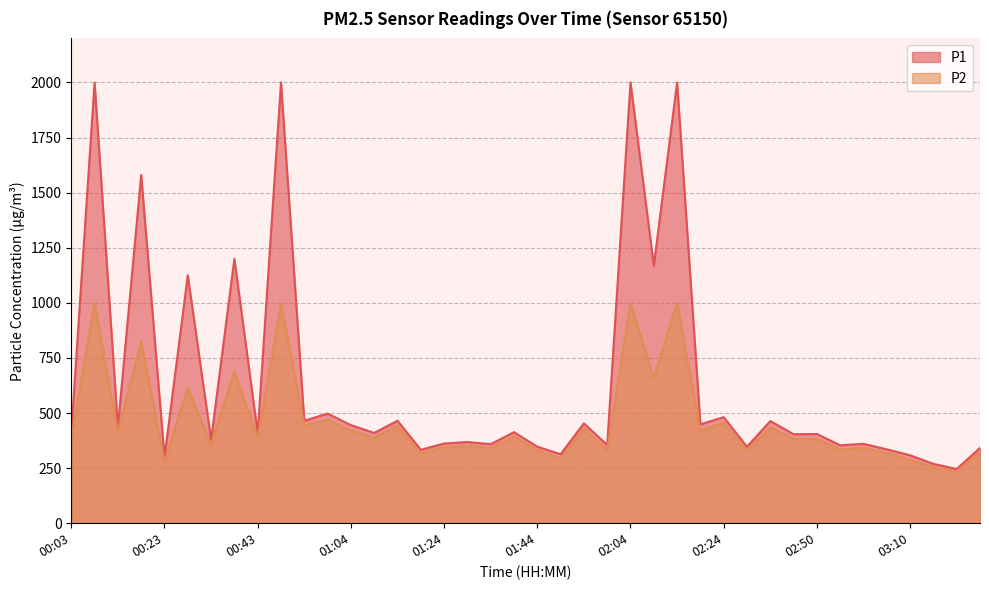

What is the label of the 38th point from the left?

03:15